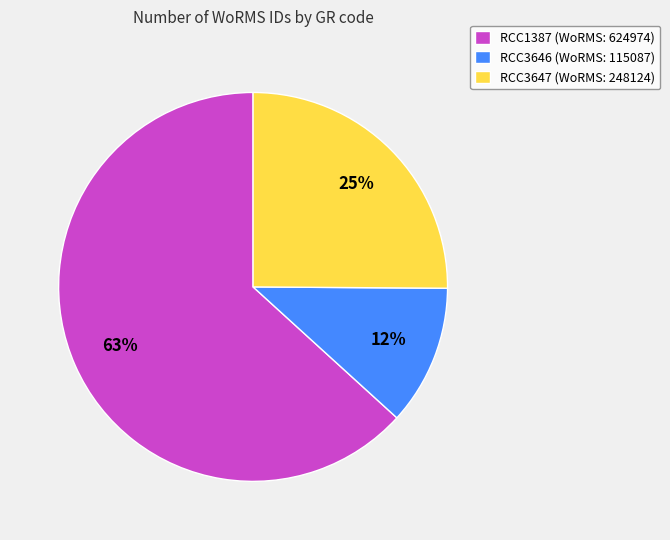

Is RCC1387 the majority of the pie?

Yes